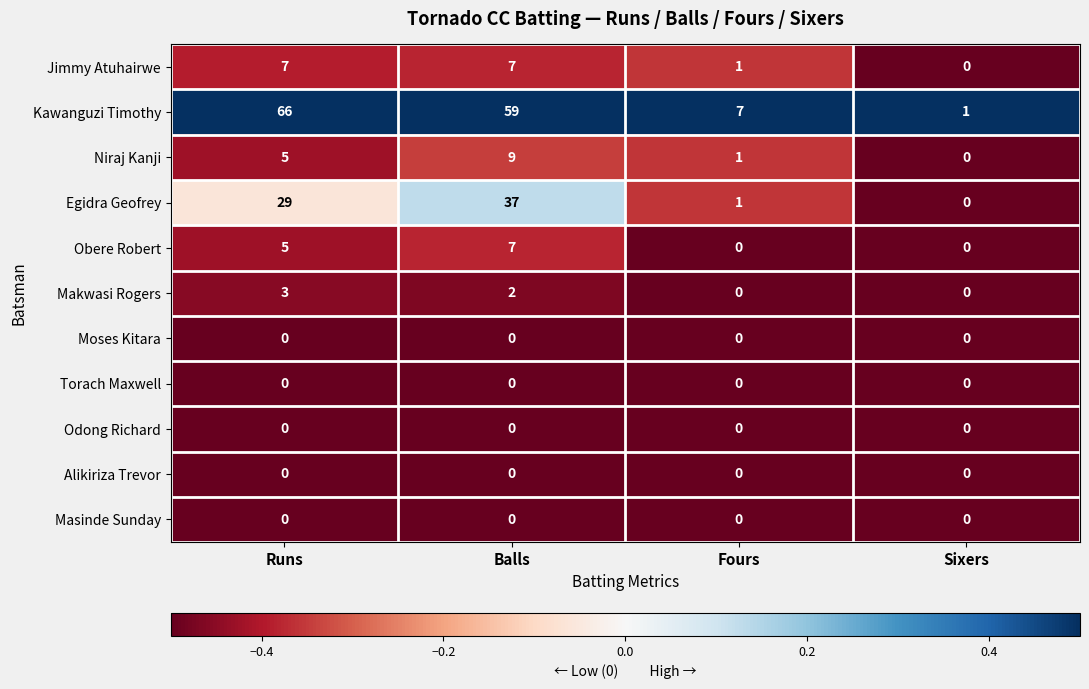

What is the total value across all series at Fours?

10